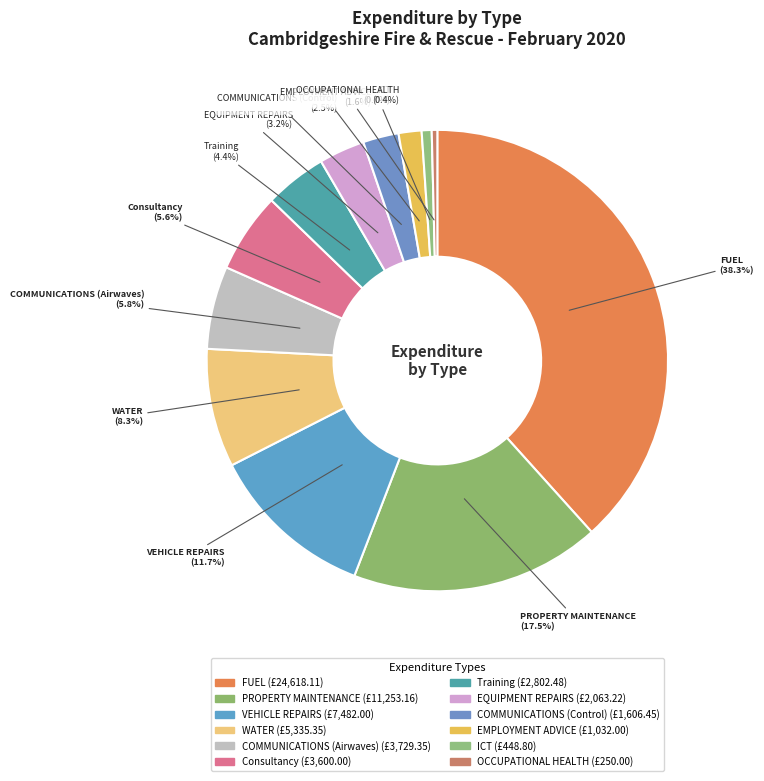

How many segments does this pie chart have?

12